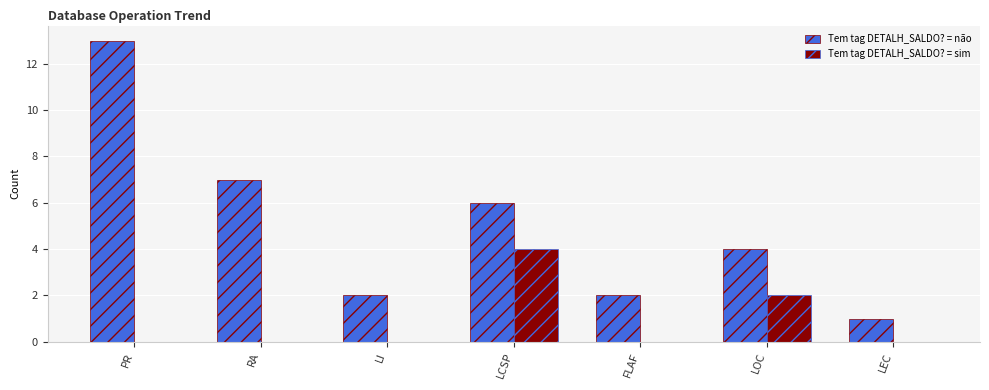

Which label corresponds to the largest value in the chart?

PR